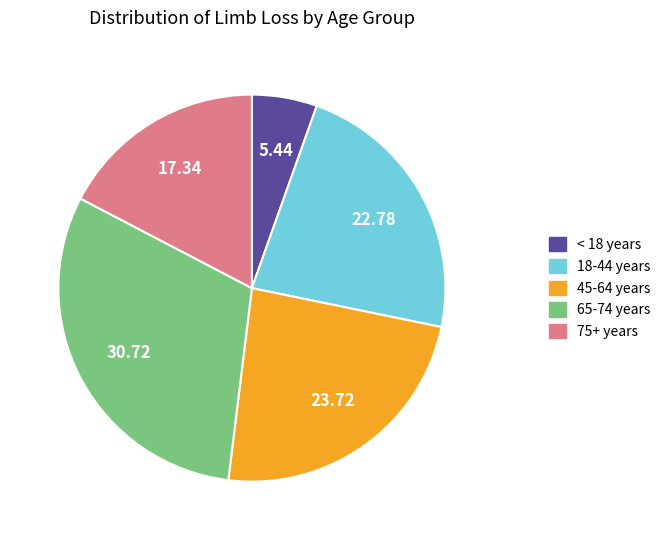

Which slice is the largest?

65-74 years